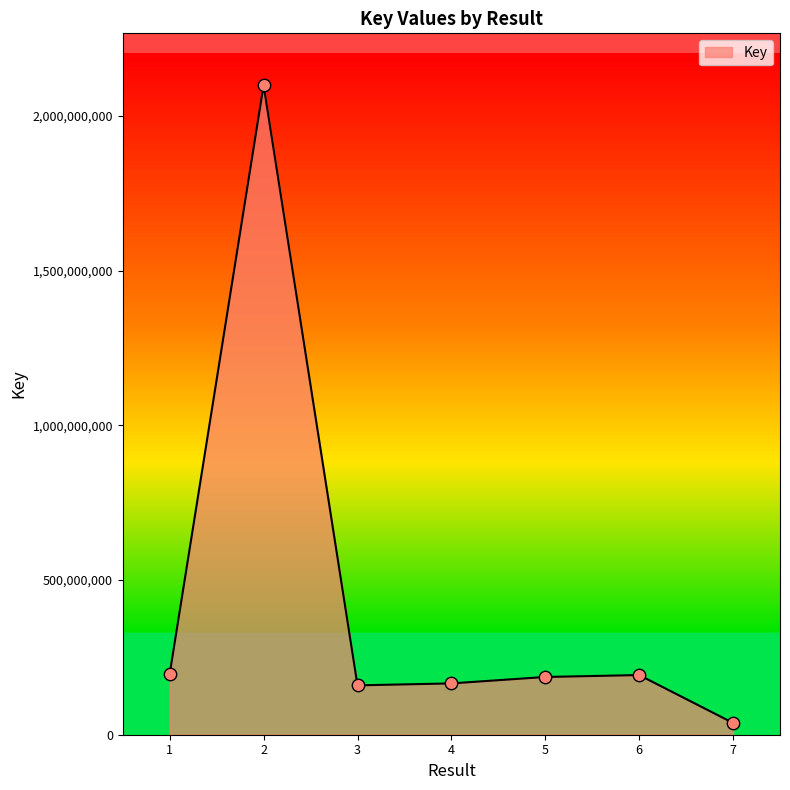

Which has a higher value, 4 or 2?

2